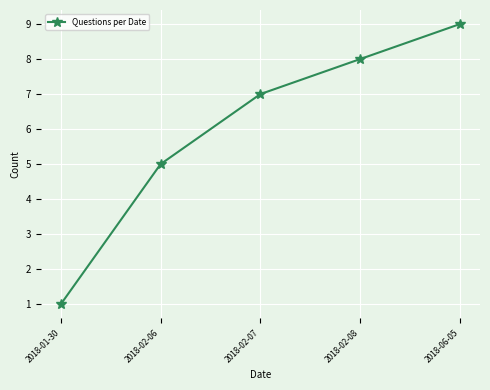

Rank the categories by value from lowest to highest.

2018-01-30, 2018-02-06, 2018-02-07, 2018-02-08, 2018-06-05